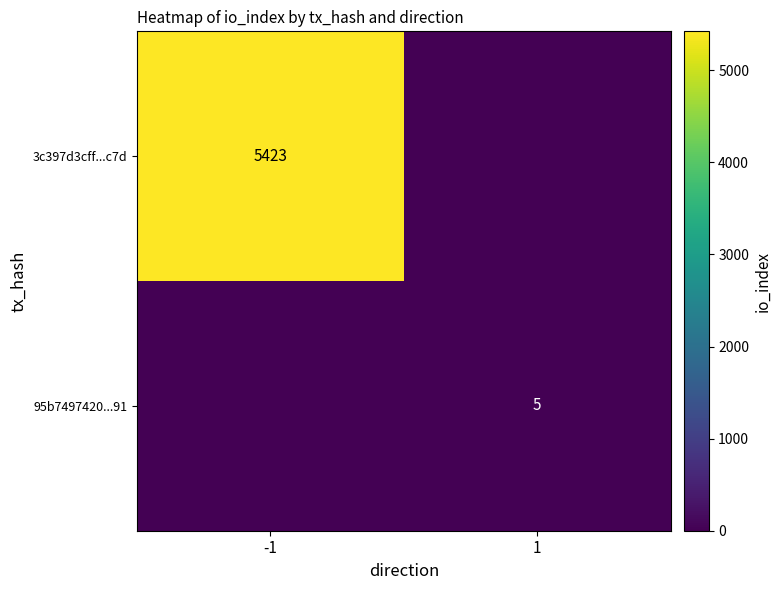

True or false: 3c397d3cff...c7d has a value of 5423 at -1.

True